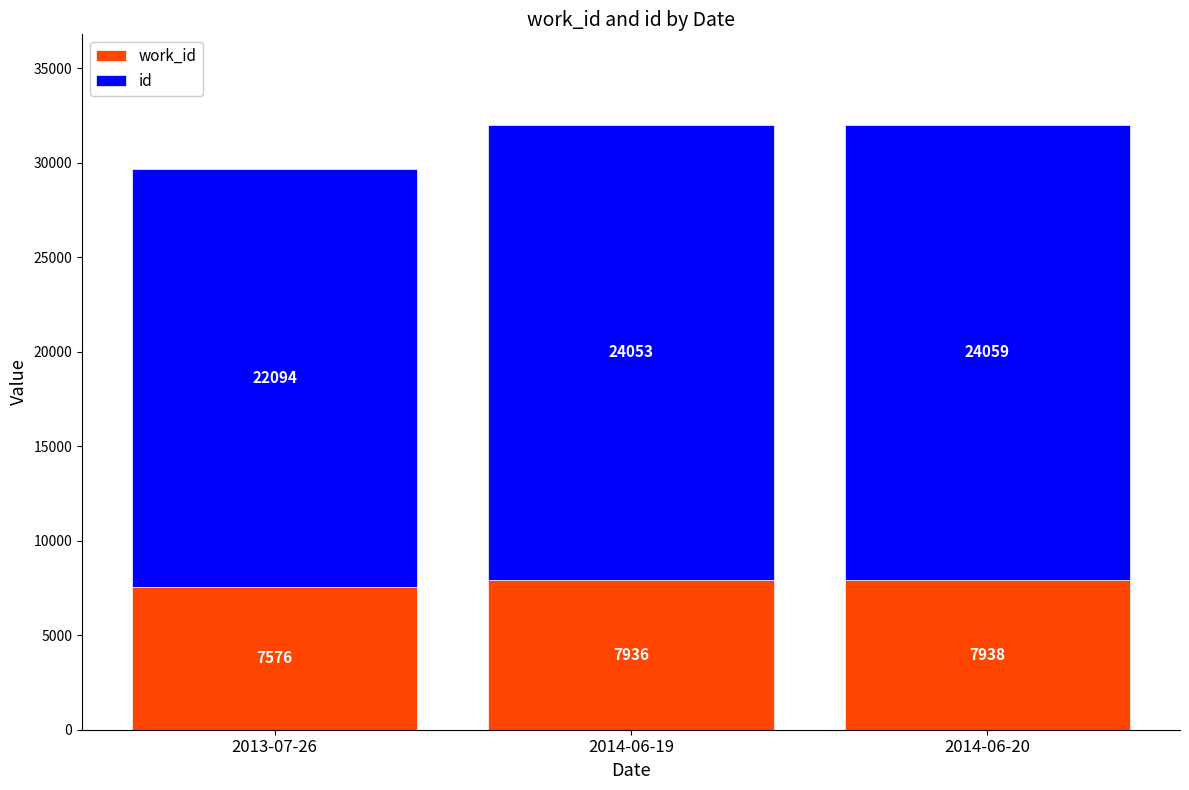

What is the total value across all series at 2014-06-19?

31989